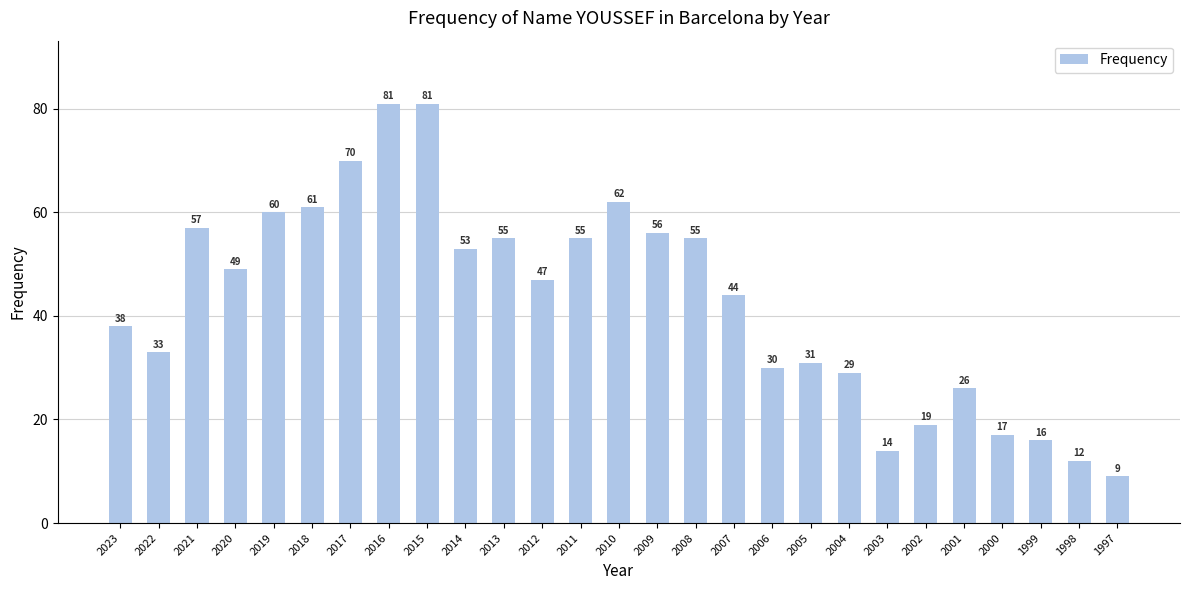

Approximately how many times larger is the value at 1998 compared to 2019?

0.2